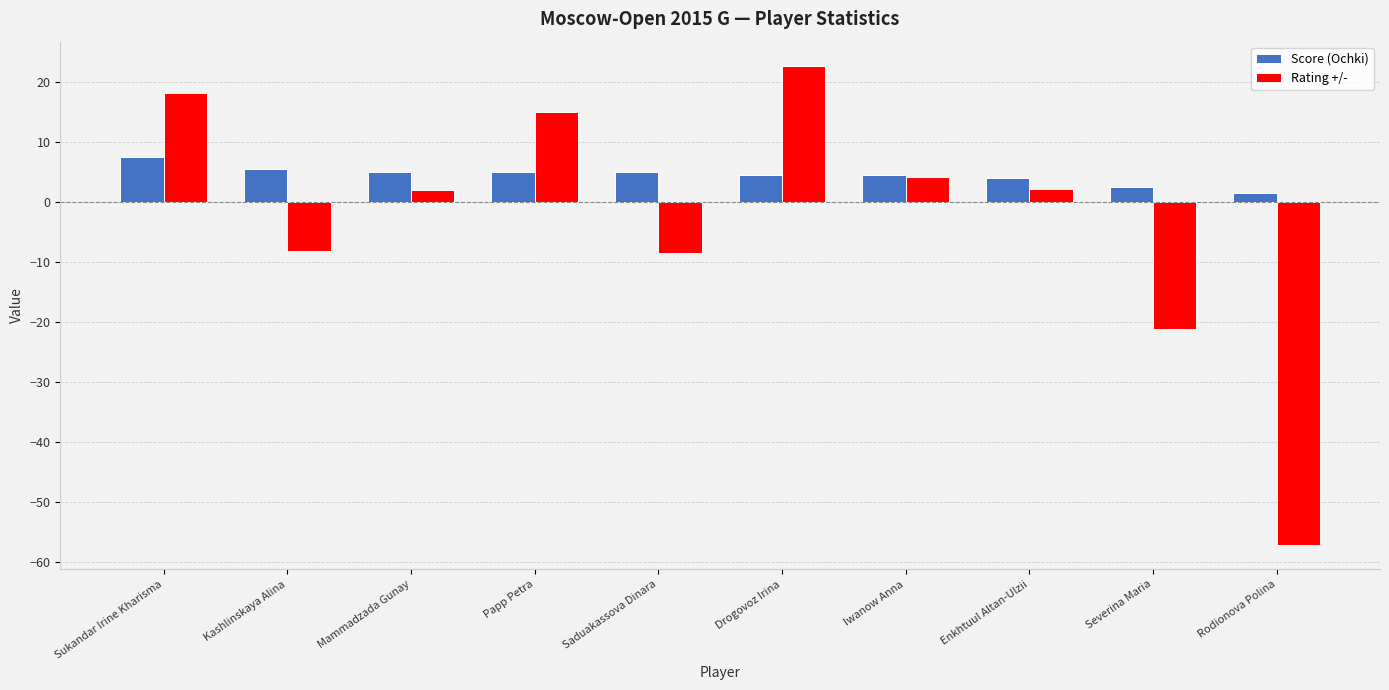

What is the total value across all series at Drogovoz Irina?

27.3